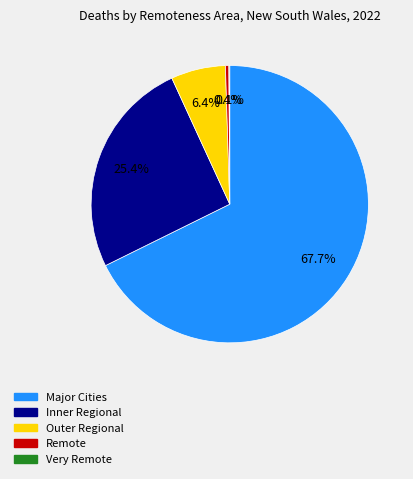

What percentage do Remote and Outer Regional together represent?

6.8%